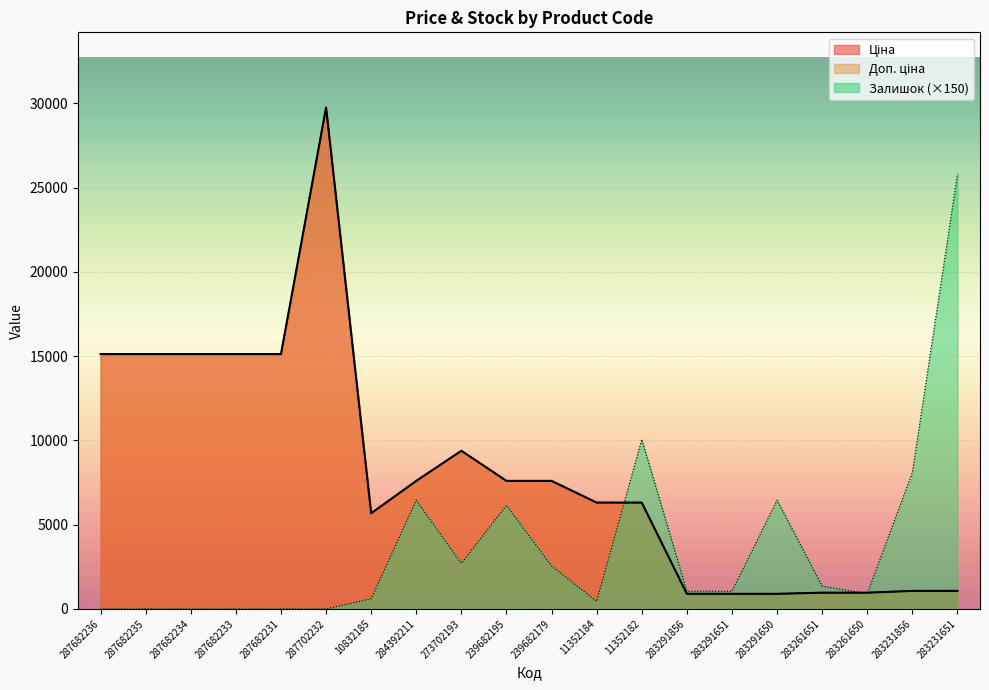

The value of Ціна at 284392211 is 7596.5. True or false?

True